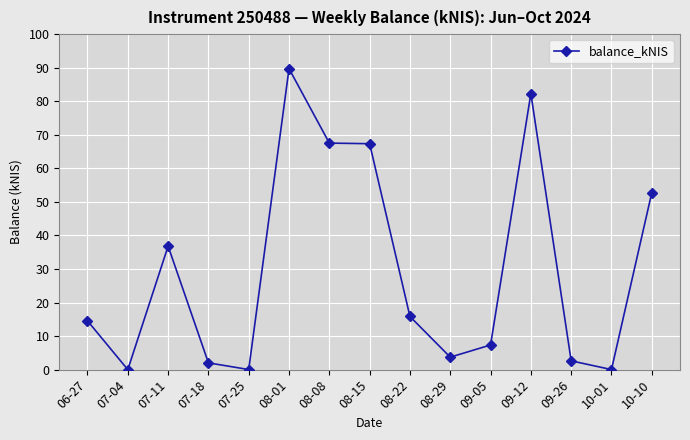

Where is the first local minimum?

07-04